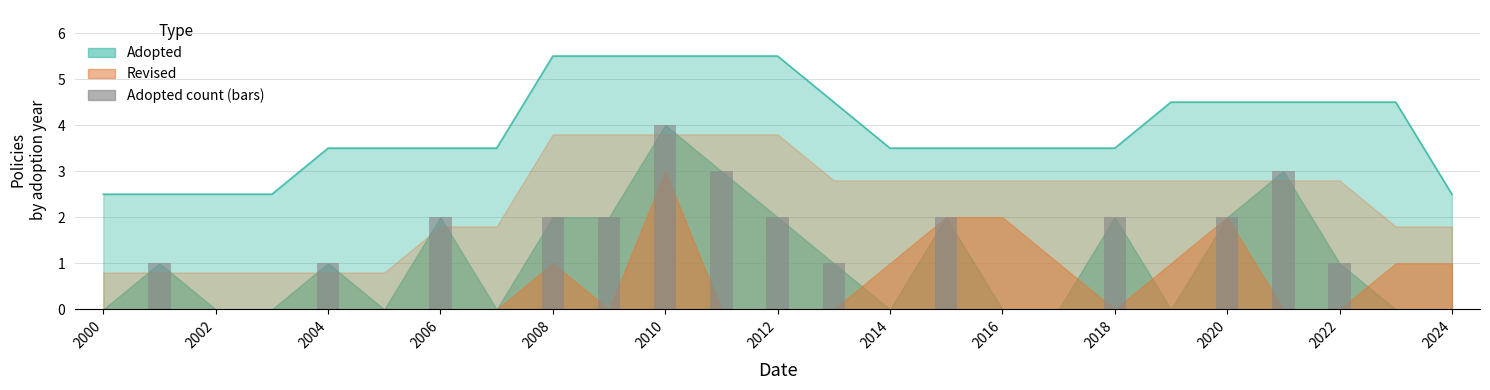

How many data points are less than 1?

11